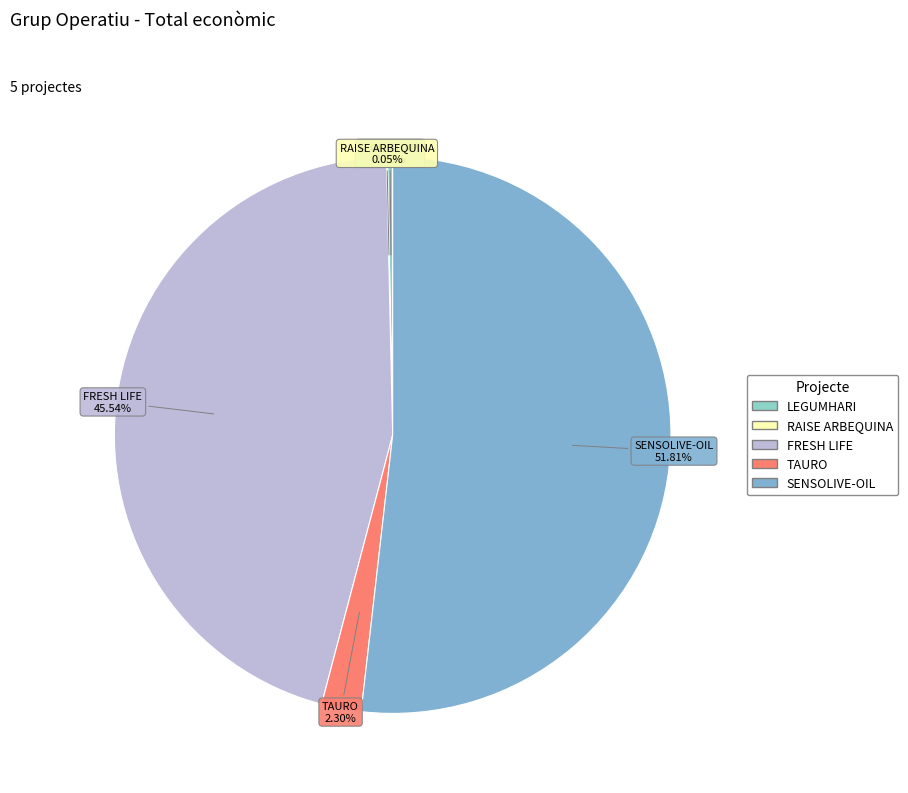

Is the sum of FRESH LIFE and SENSOLIVE-OIL greater than half?

Yes